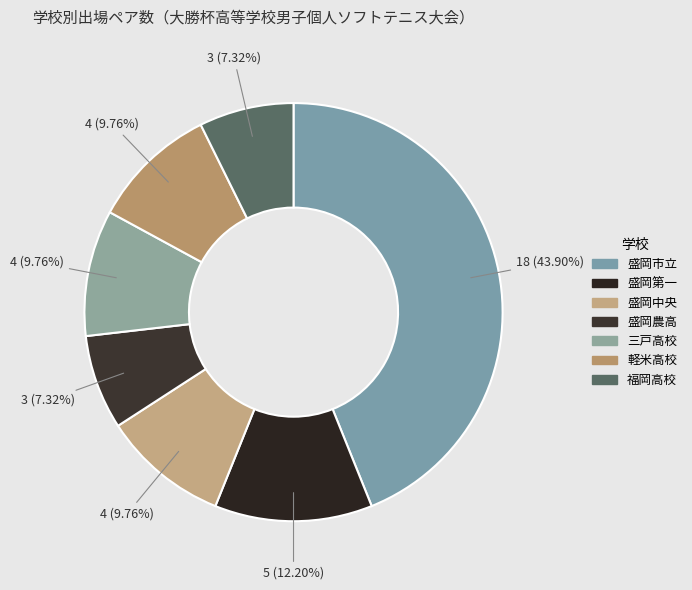

To the nearest percent, what portion does 三戸高校 represent?

10%